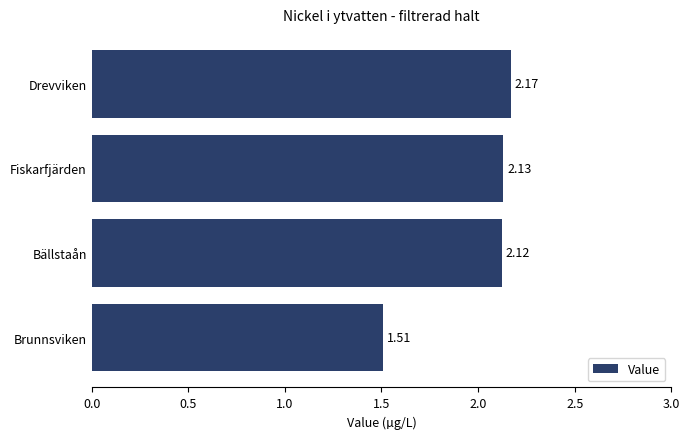

What is the average value?

2.0